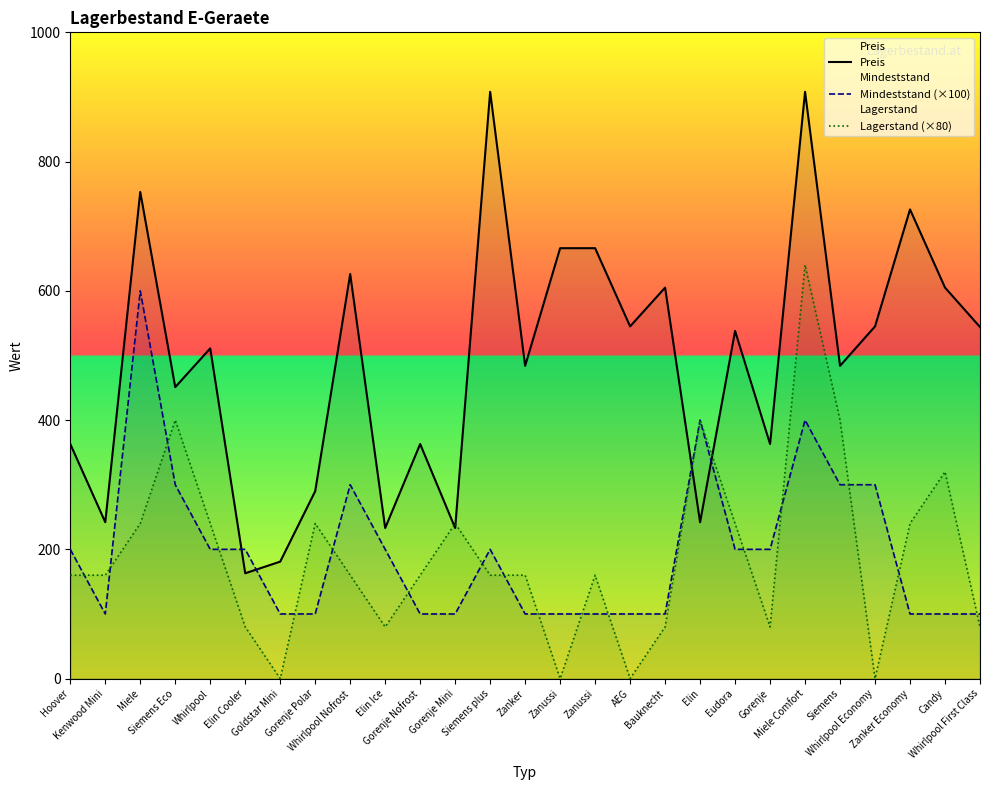

What is the label of the 5th point from the right?

Siemens